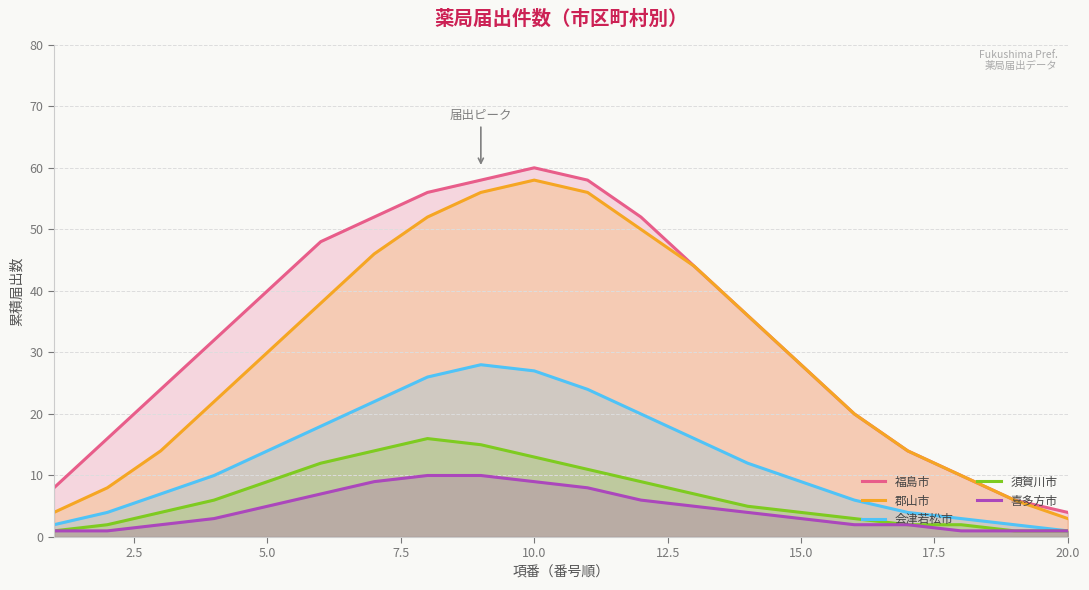

Reading right to left, transcribe all the data shown in this chart.

福島市: 4	6	10	14	20	28	36	44	52	58	60	58	56	52	48	40	32	24	16	8
郡山市: 3	6	10	14	20	28	36	44	50	56	58	56	52	46	38	30	22	14	8	4
会津若松市: 1	2	3	4	6	9	12	16	20	24	27	28	26	22	18	14	10	7	4	2
須賀川市: 1	1	2	2	3	4	5	7	9	11	13	15	16	14	12	9	6	4	2	1
喜多方市: 1	1	1	2	2	3	4	5	6	8	9	10	10	9	7	5	3	2	1	1